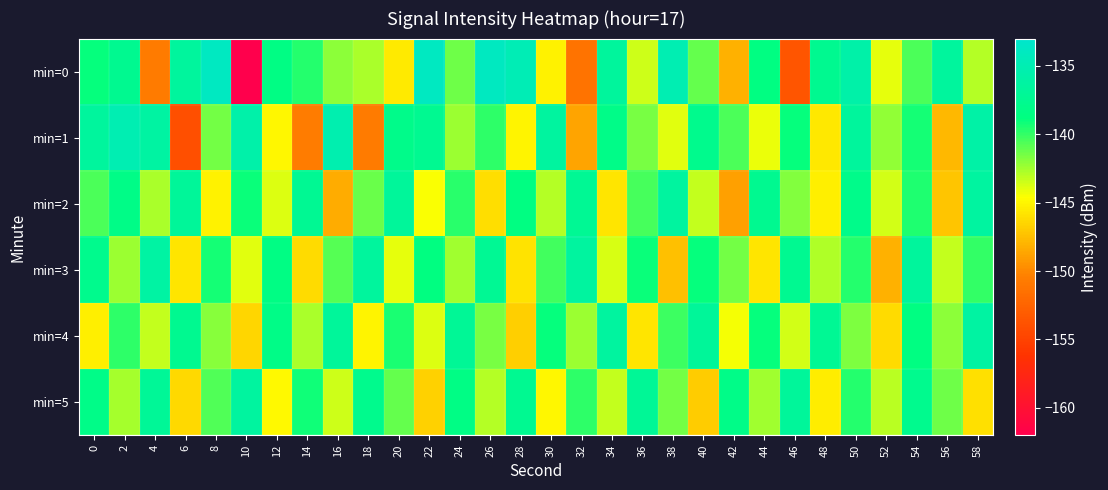

Which label corresponds to the smallest value in the chart?

10